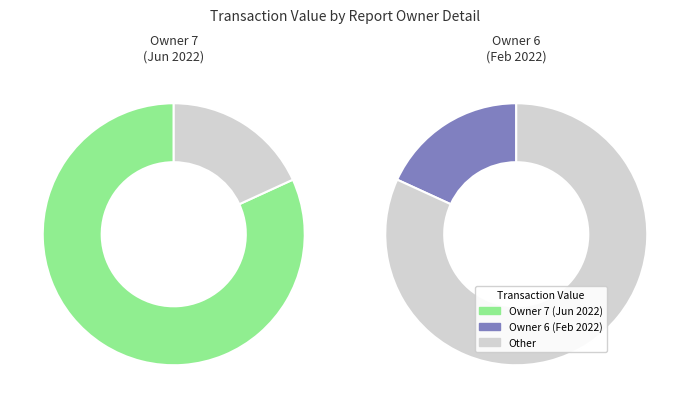

Is it true that rptOwnerDetailsId_7 is 75% of the pie?

False